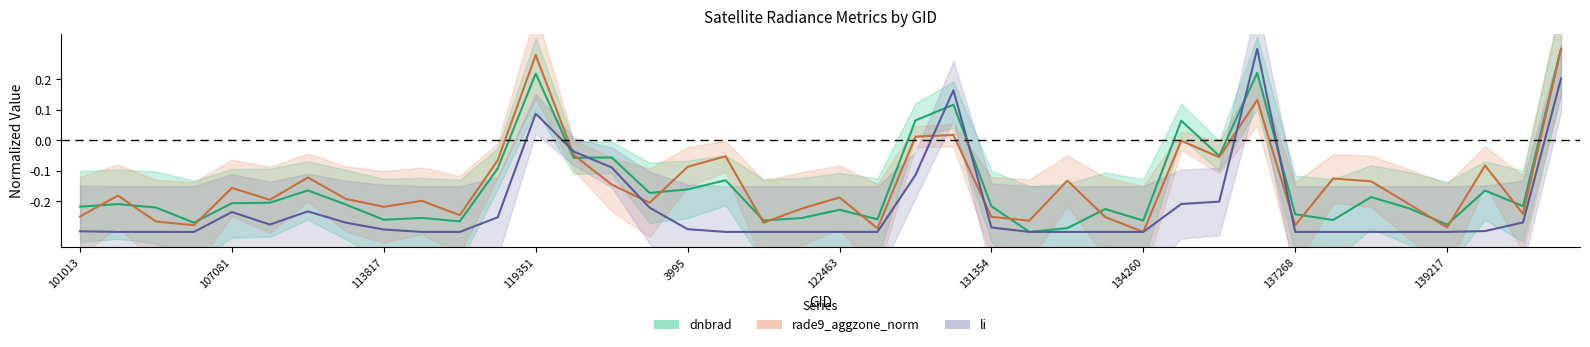

True or false: rade9_aggzone_norm and dnbrad cross at least once.

True